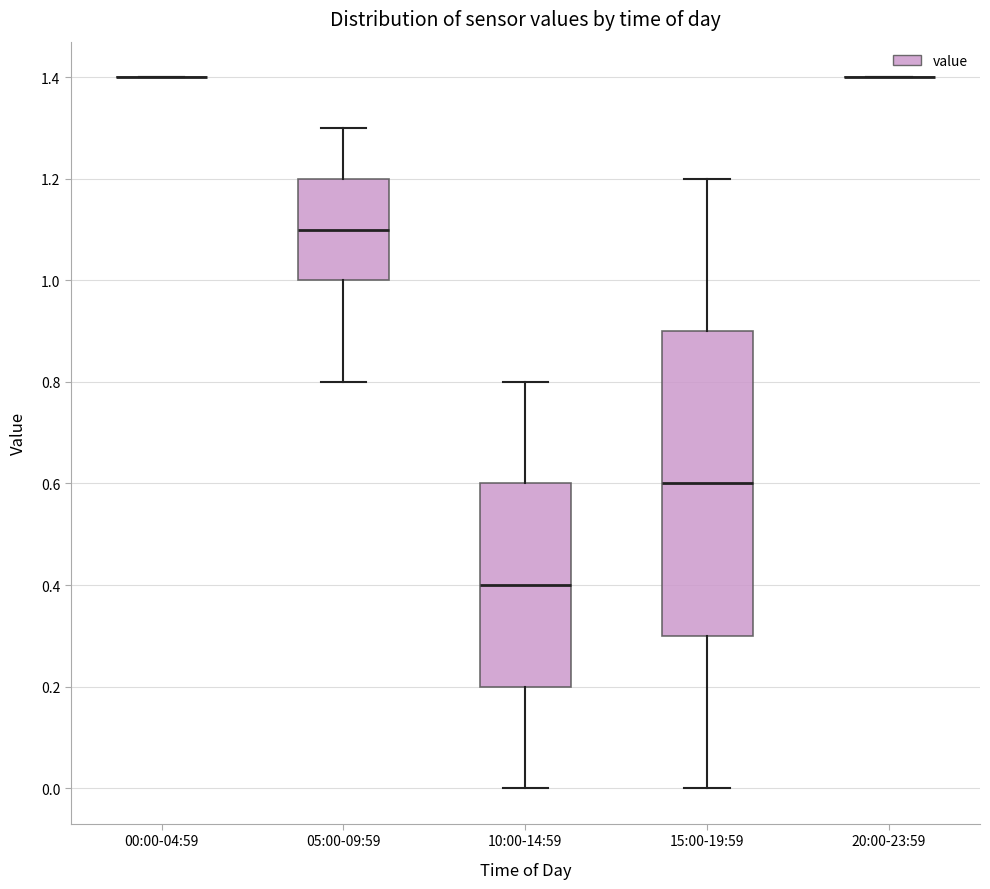

Which box is the tallest, from its lower edge to its upper edge?

15:00-19:59